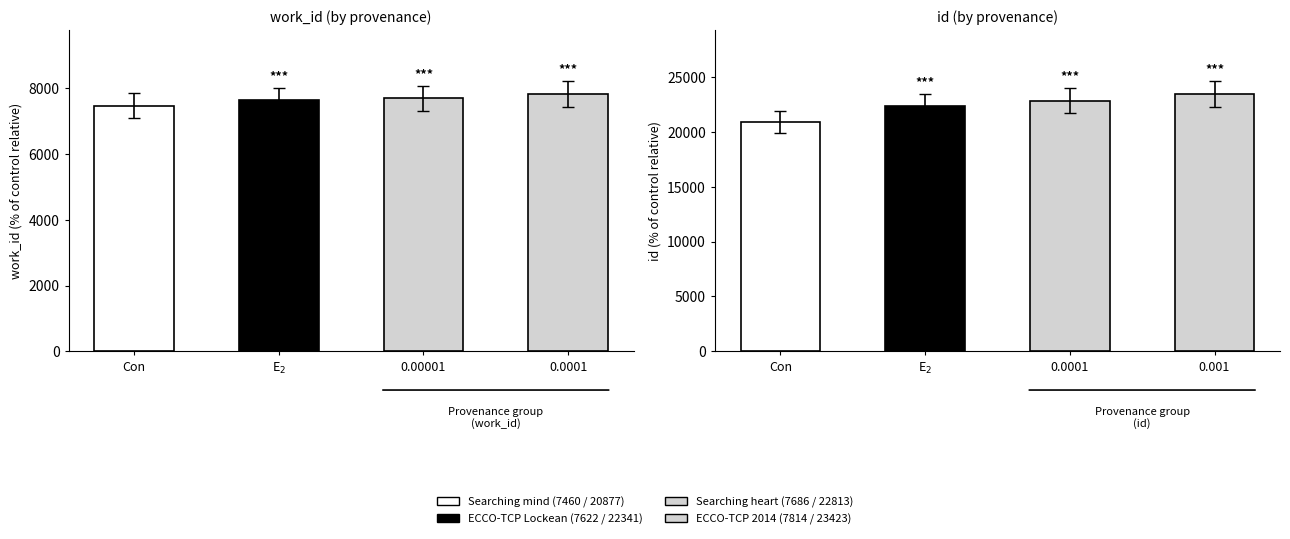

How many work_id values are between 7622 and 7814?

3